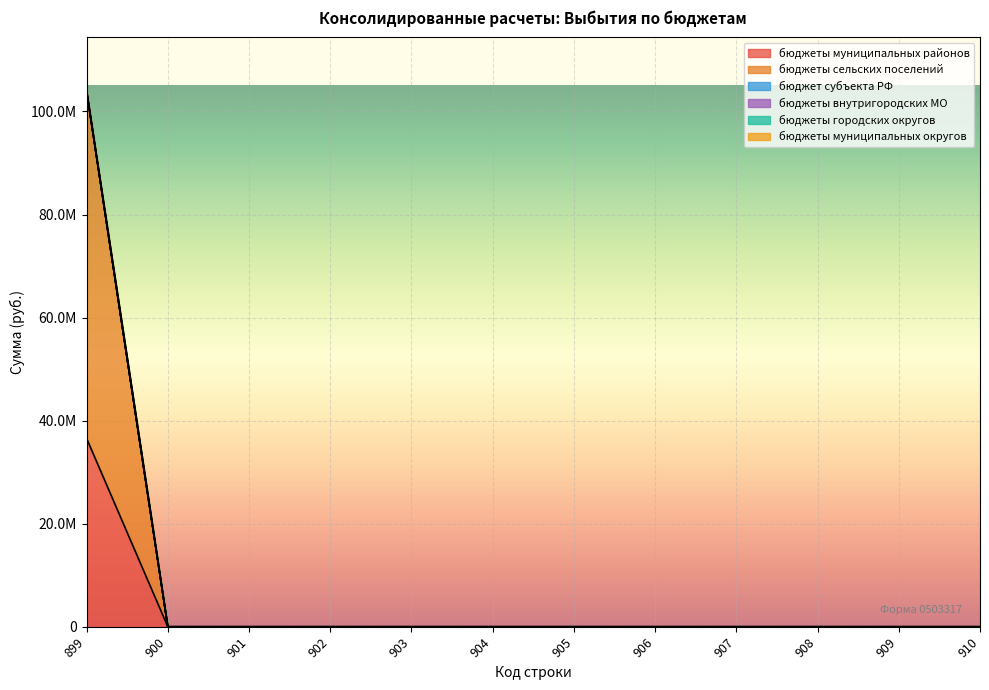

Which series has the largest range (max minus min)?

бюджеты сельских поселений